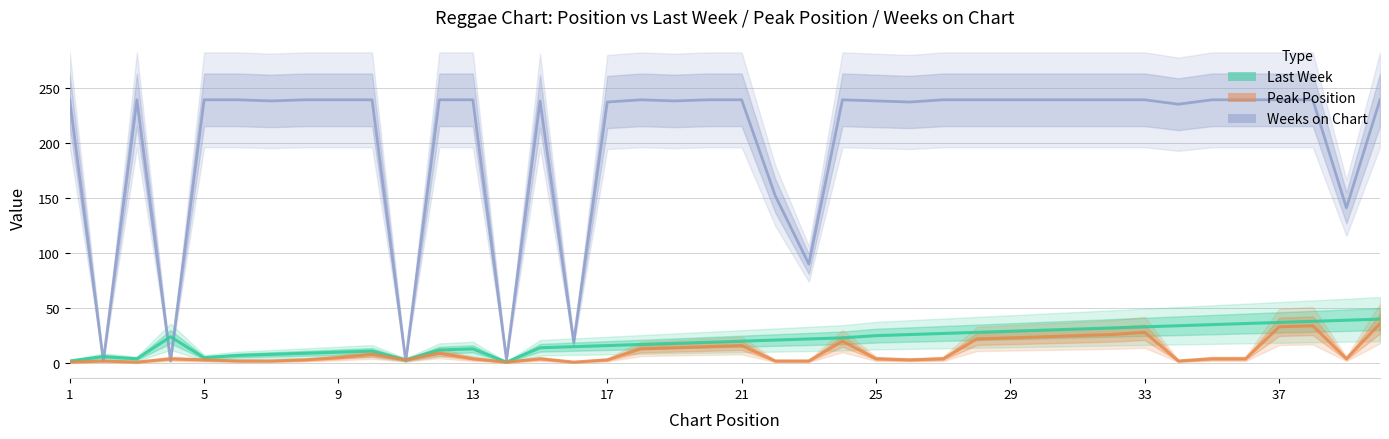

The value of Weeks on Chart at 33 is 239. True or false?

True